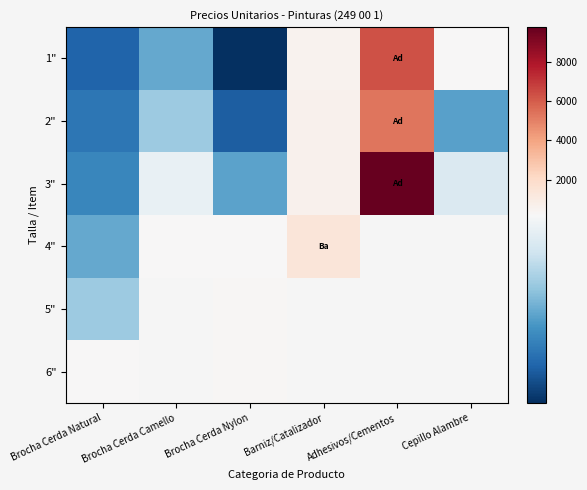

What is the difference between the maximum and minimum values in the 3" series?

9662.7